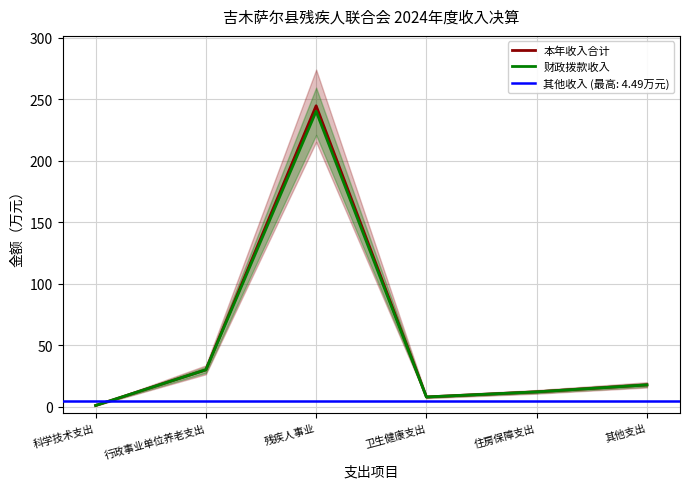

What is the value of the 财政拨款收入 point at the 6th from the left?

17.9